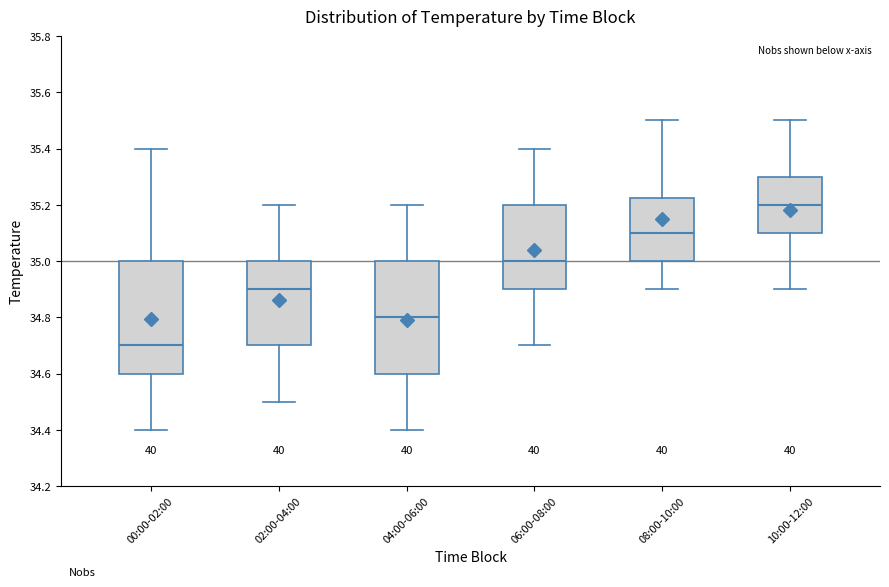

Reading left to right, read every box against the y-axis: the position of its median line, the range the box covers, and the ends of its whiskers. The values are not printed on the chart, so give them approximately, as read against the axis.

00:00-02:00: median 34.70, box 34.60 to 35.00, whiskers 34.40 to 35.40
02:00-04:00: median 34.90, box 34.70 to 35.00, whiskers 34.50 to 35.20
04:00-06:00: median 34.80, box 34.60 to 35.00, whiskers 34.40 to 35.20
06:00-08:00: median 35.00, box 34.90 to 35.20, whiskers 34.70 to 35.40
08:00-10:00: median 35.10, box 35.00 to 35.22, whiskers 34.90 to 35.50
10:00-12:00: median 35.20, box 35.10 to 35.30, whiskers 34.90 to 35.50